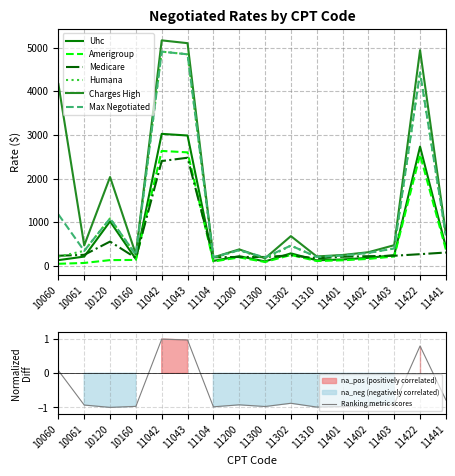

List the labels in order of Charges High value, largest first.

11042, 11043, 11422, 10060, 10120, 11441, 11302, 11403, 10061, 11200, 11402, 10160, 11401, 11310, 11104, 11300